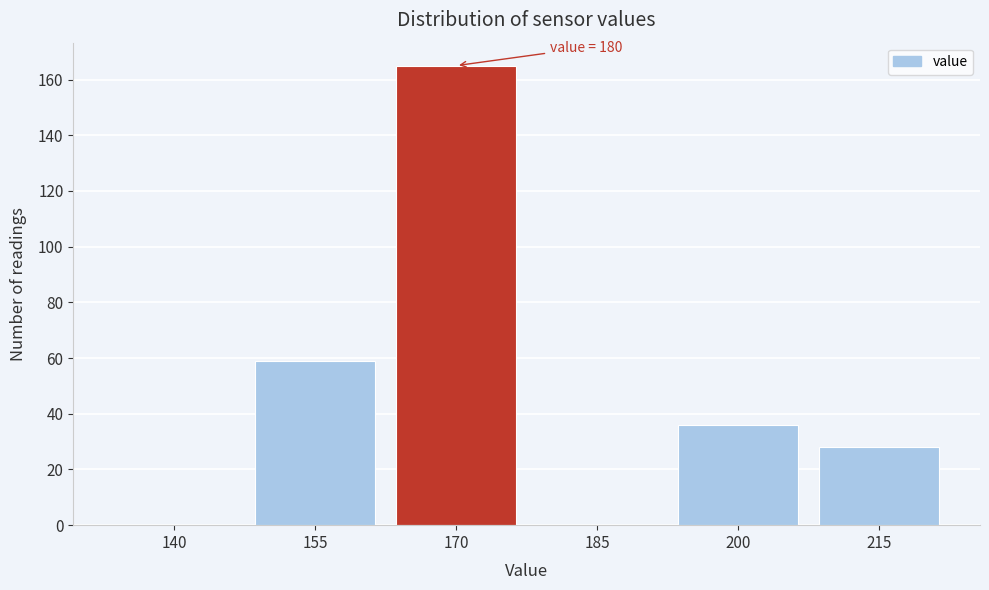

Reading left to right, transcribe all the data shown in this chart.

140=0	155=59	170=165	185=0	200=36	215=28